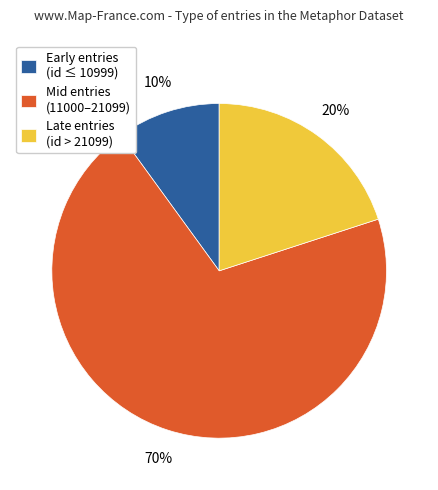

Is there a majority slice in this chart?

Yes